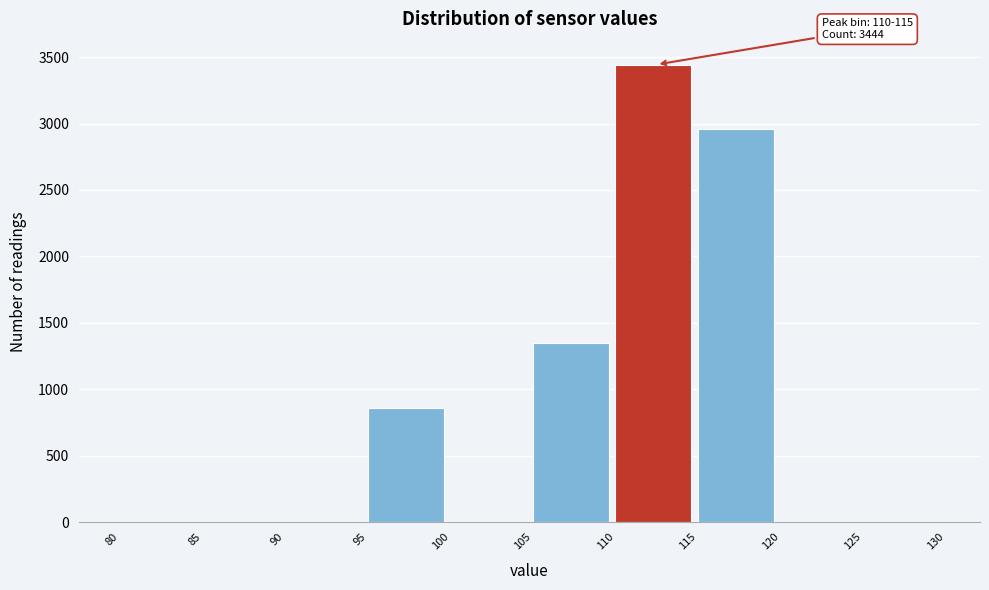

Over which range of the x-axis is the bar tallest?

110 to 115